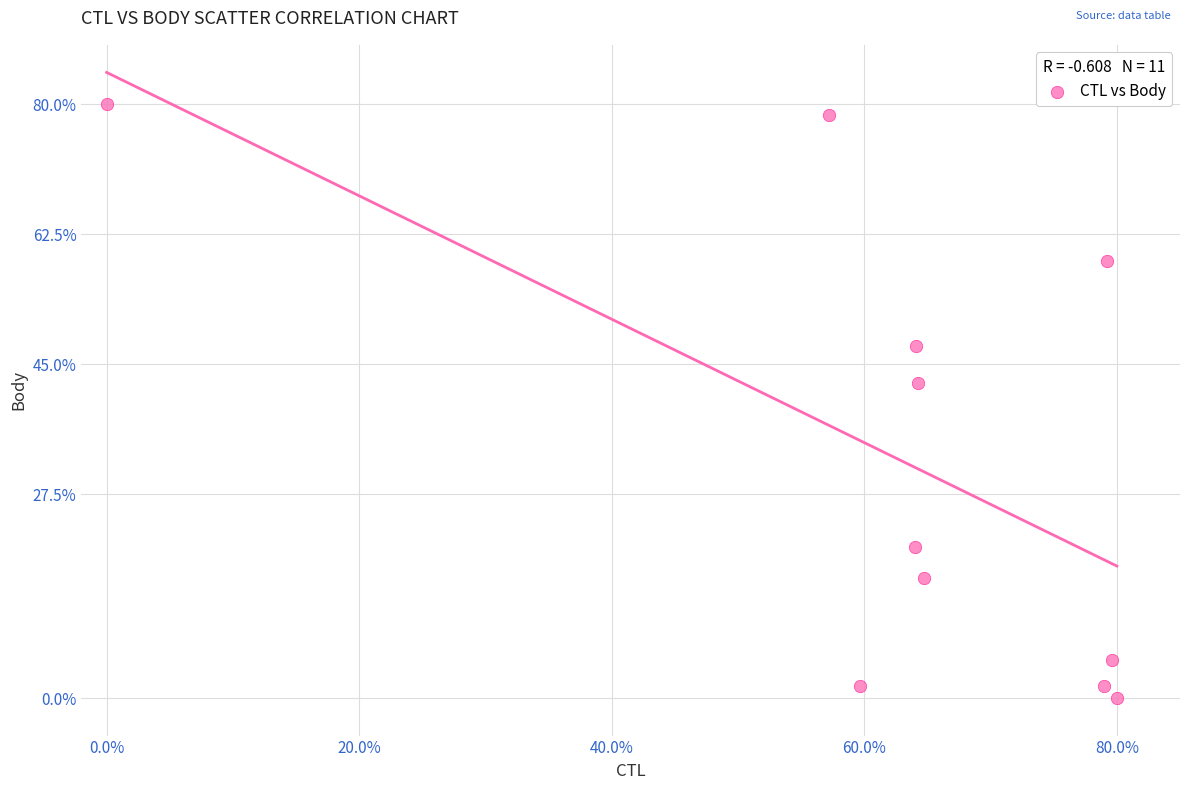

What Y value in the scatter plot is closest to 40?

42.4